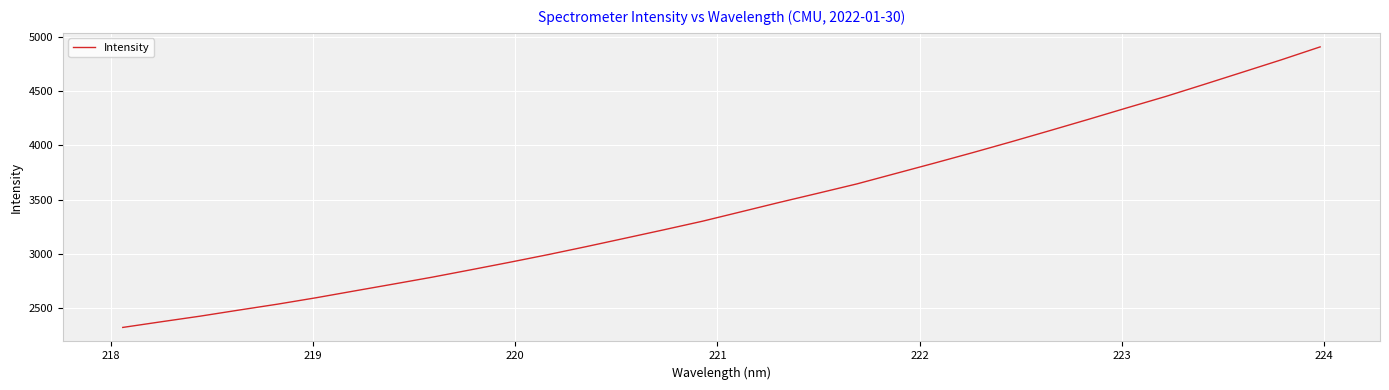

What is the minimum value shown in the chart?

2319.4